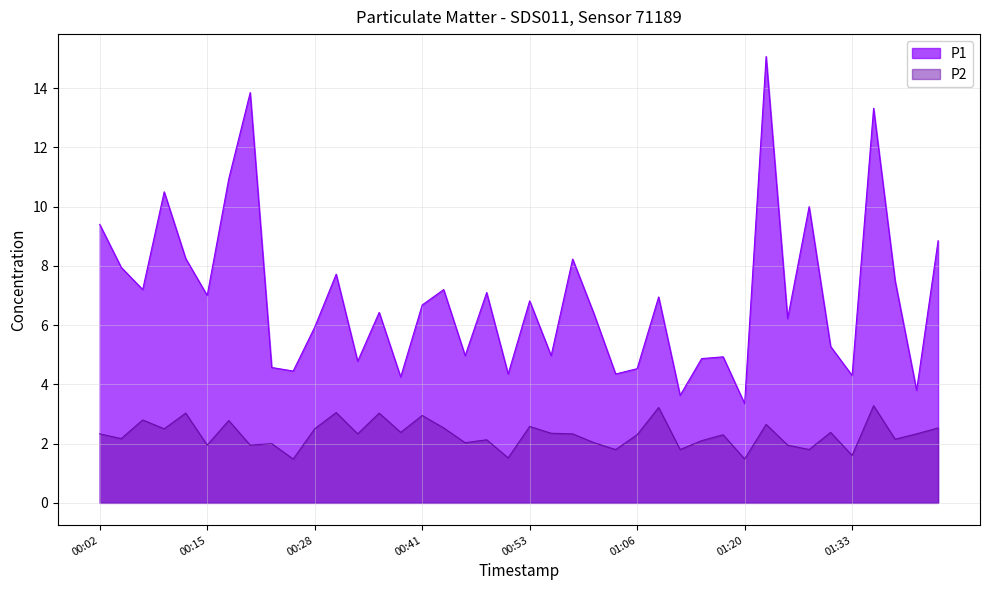

Where is the first local minimum for P2?

2023-04-09T00:05:01